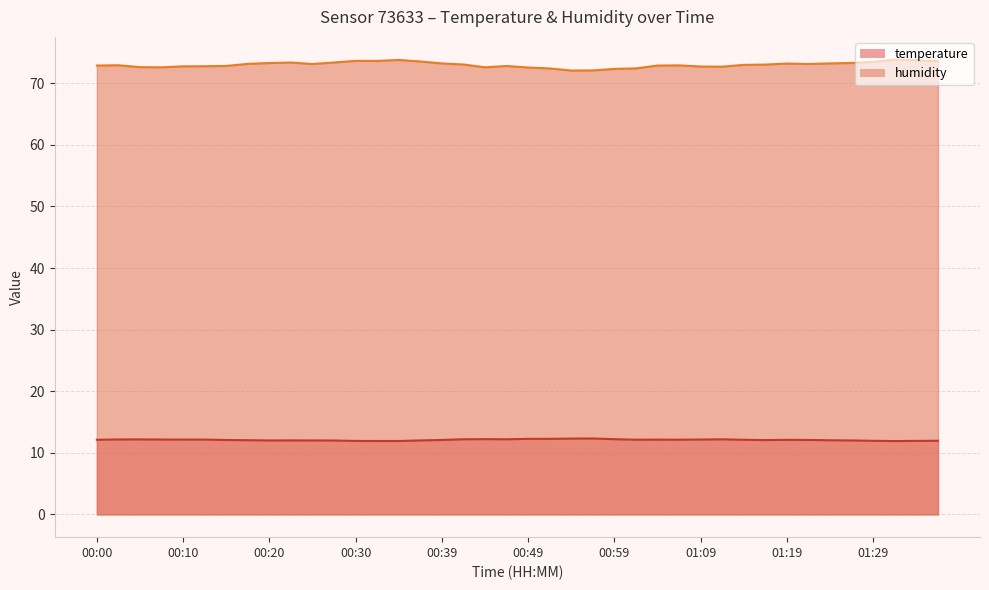

How many data points in temperature are less than 12?

7